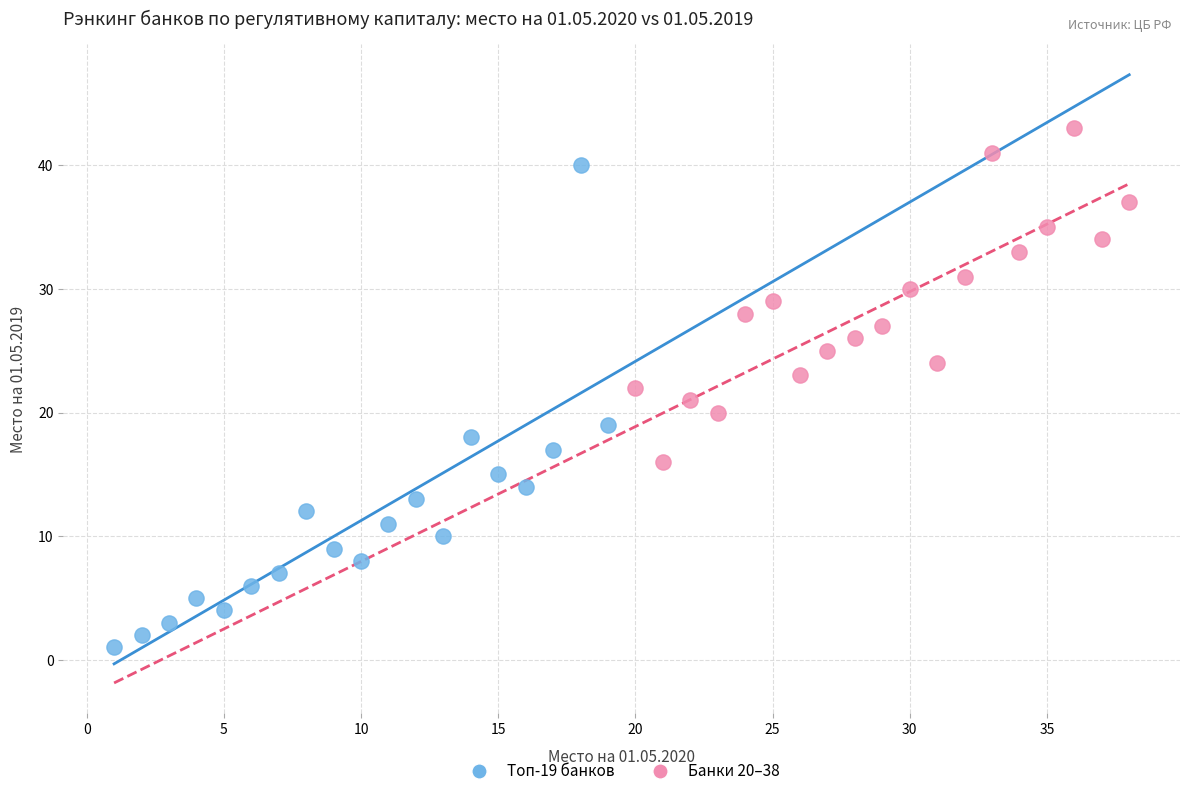

Which series has the widest spread of Y values?

Топ-19 банков